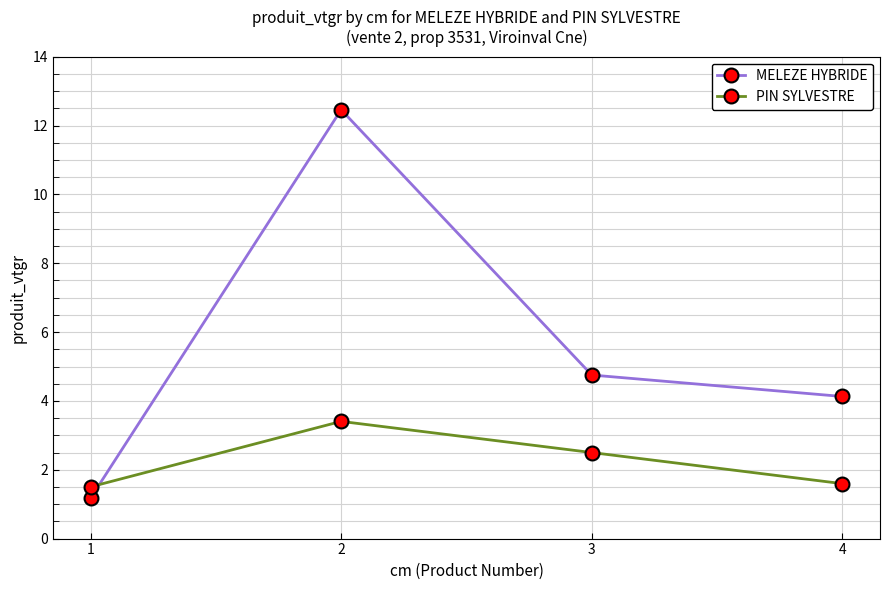

Is the value of PIN SYLVESTRE at 3 greater than the value of MELEZE HYBRIDE at 1?

Yes